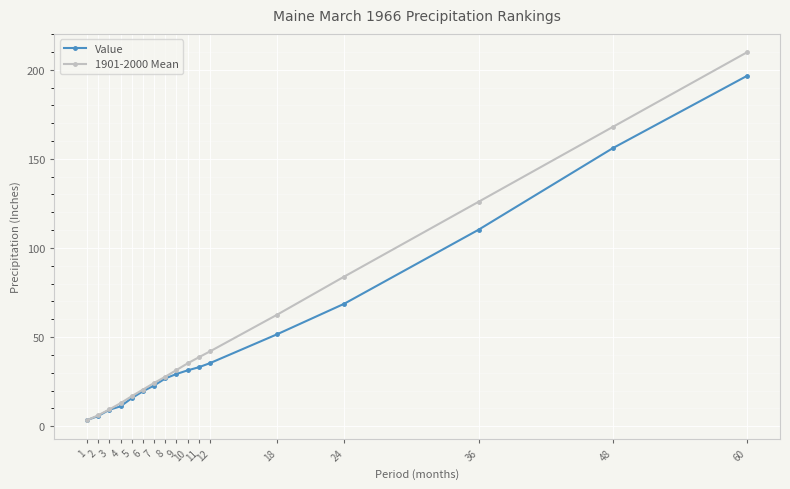

The Value series shows 26.8 at 8. True or false?

True